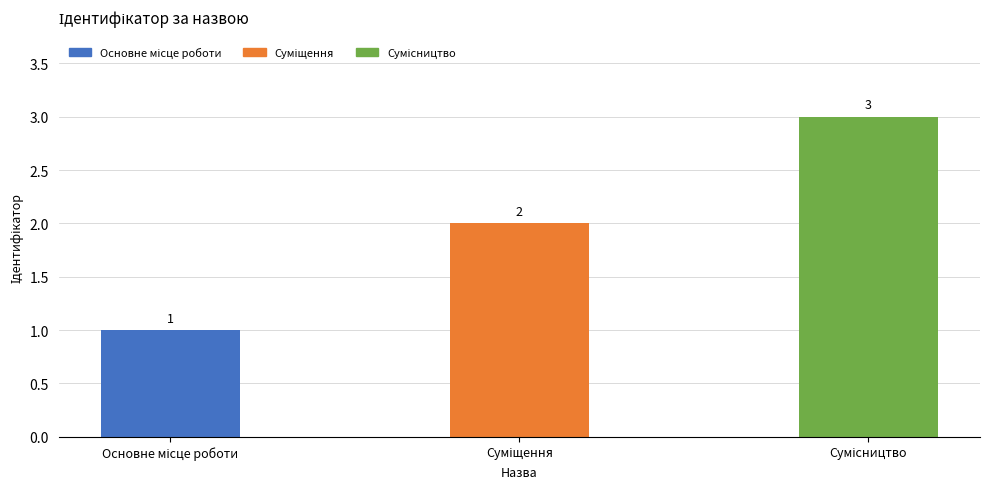

What is the value of the 1st bar from the left?

1